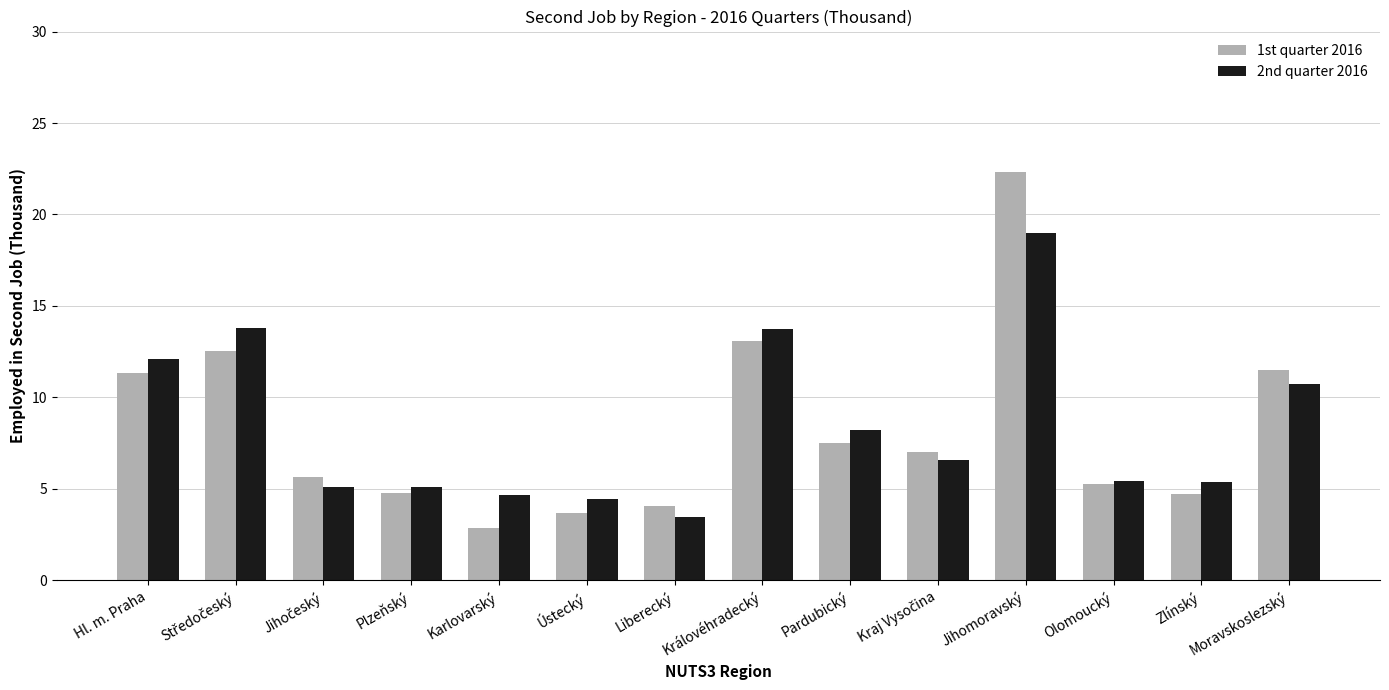

Rank the series by their maximum value, from lowest to highest.

2nd quarter 2016, 1st quarter 2016